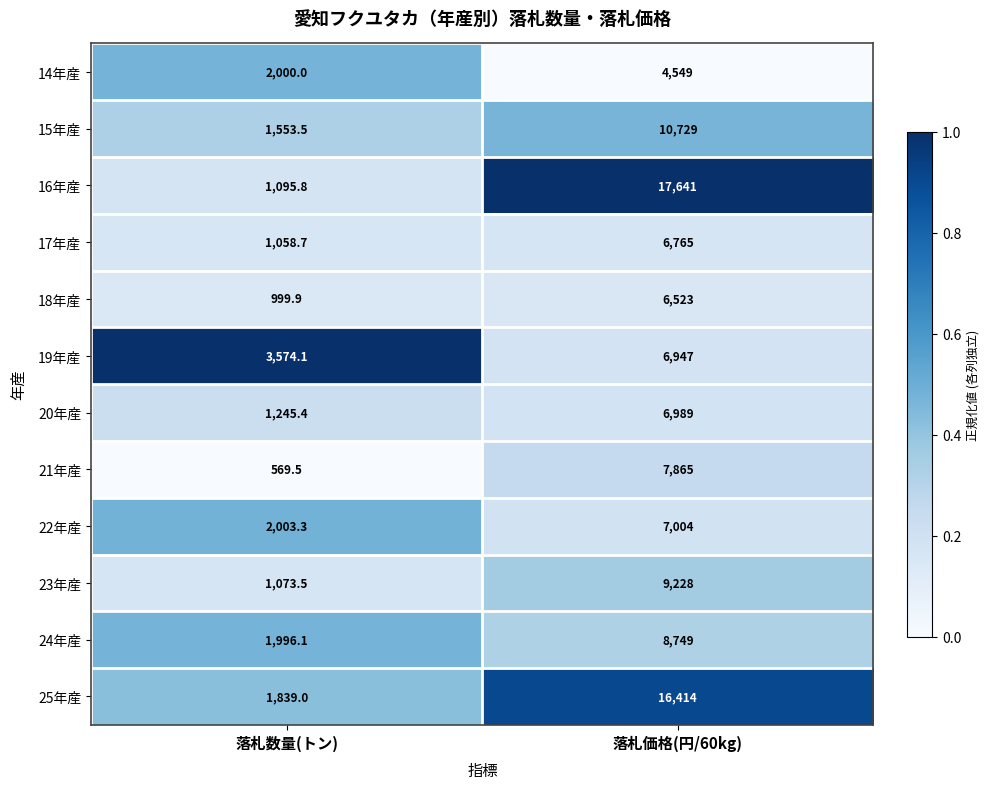

Which series changed the most between 落札数量(トン) and 落札価格(円/60kg)?

16年産